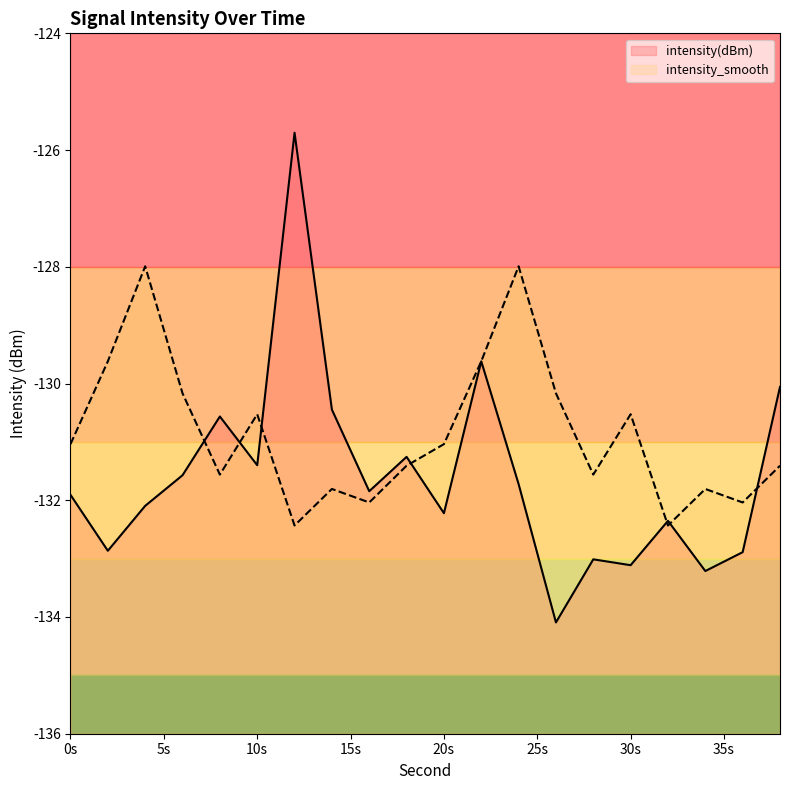

At which category is the sum across all series the highest?

12